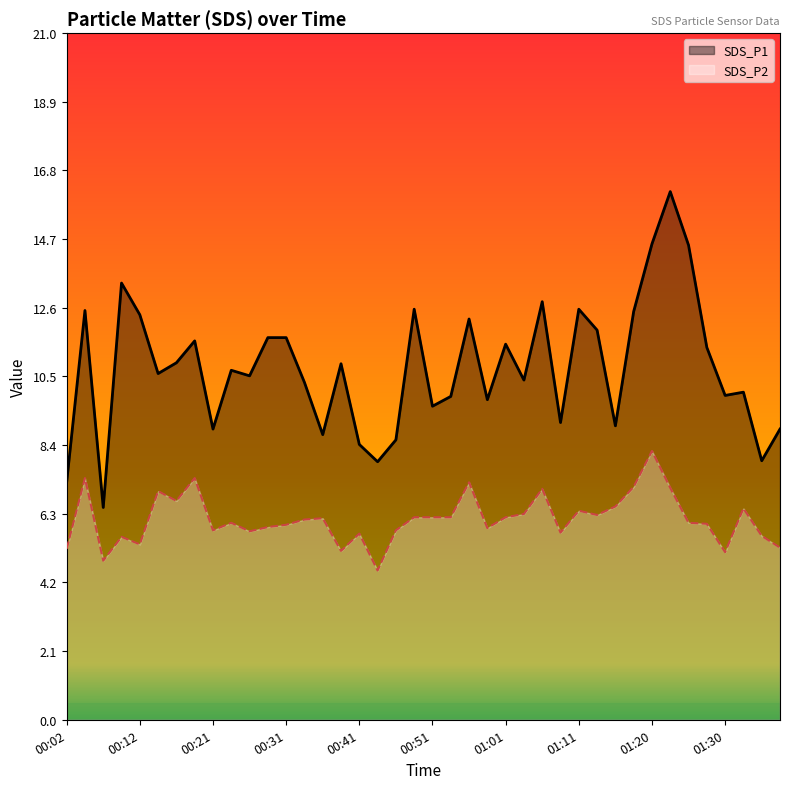

What is the approximate value of SDS_P2 at 00:58?

5.9